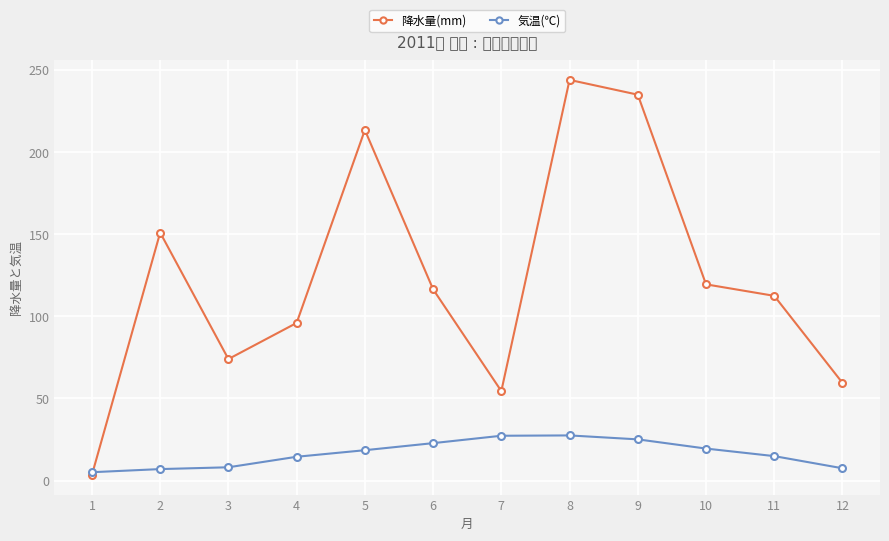

Which category has the highest value across all series?

8